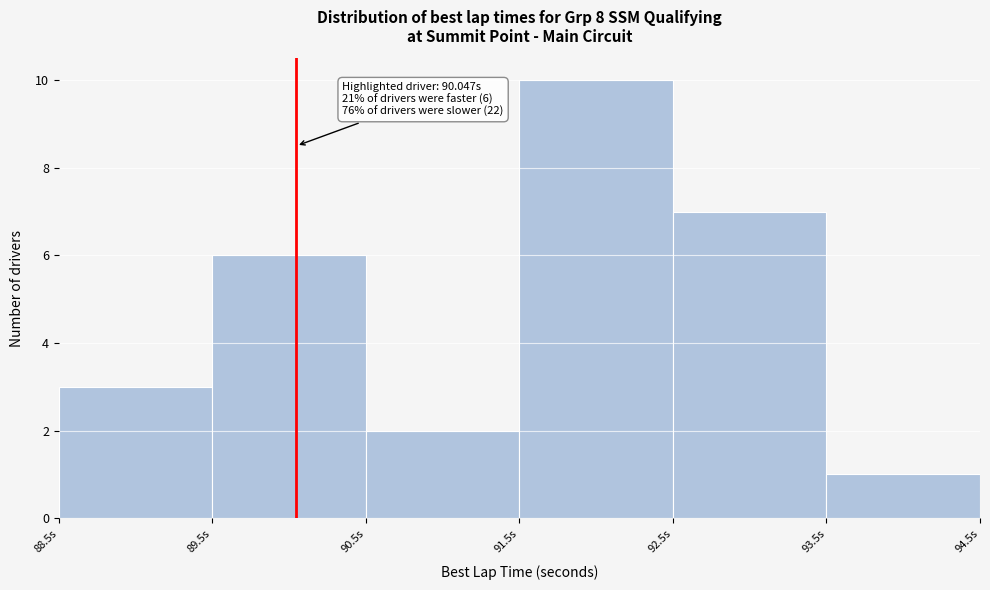

Which range on the x-axis has the tallest bar?

91.5 to 92.5